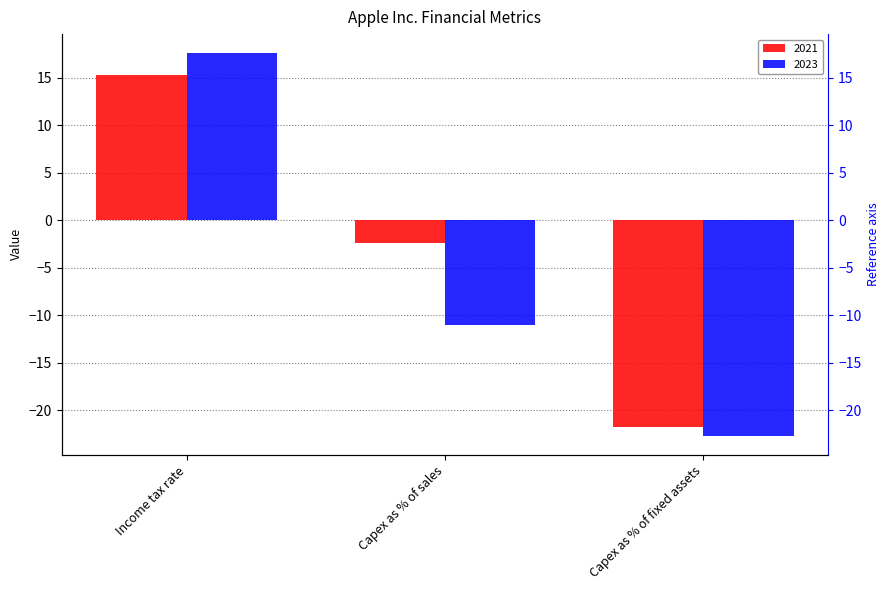

Reading left to right, transcribe all the data shown in this chart.

2021: Income tax rate=15.3	Capex as % of sales=-2.4	Capex as % of fixed assets=-21.8
2023: Income tax rate=17.6	Capex as % of sales=-11.1	Capex as % of fixed assets=-22.7